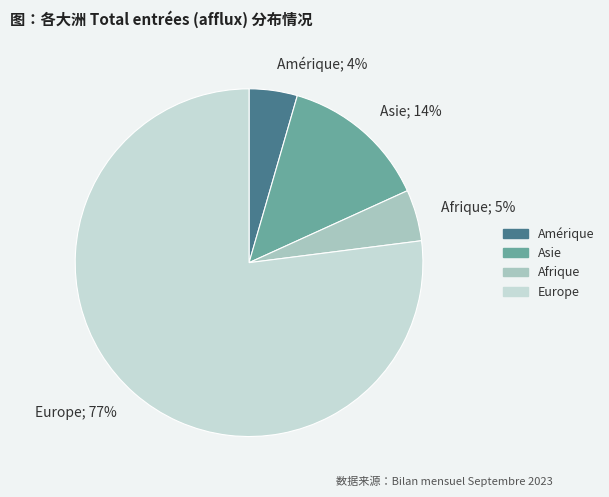

Which category has the biggest portion of the pie?

Europe